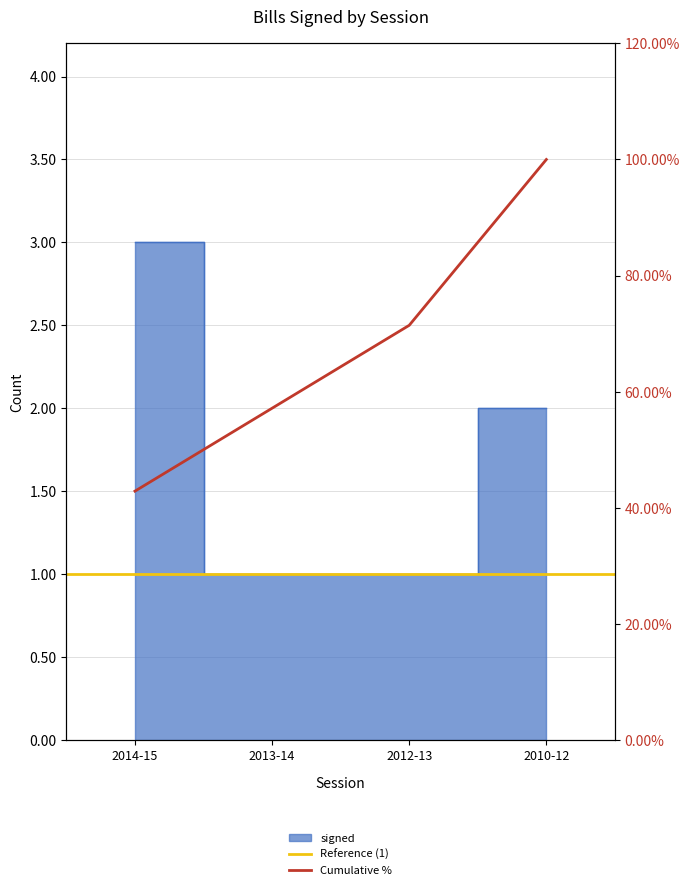

What is the average value?

2